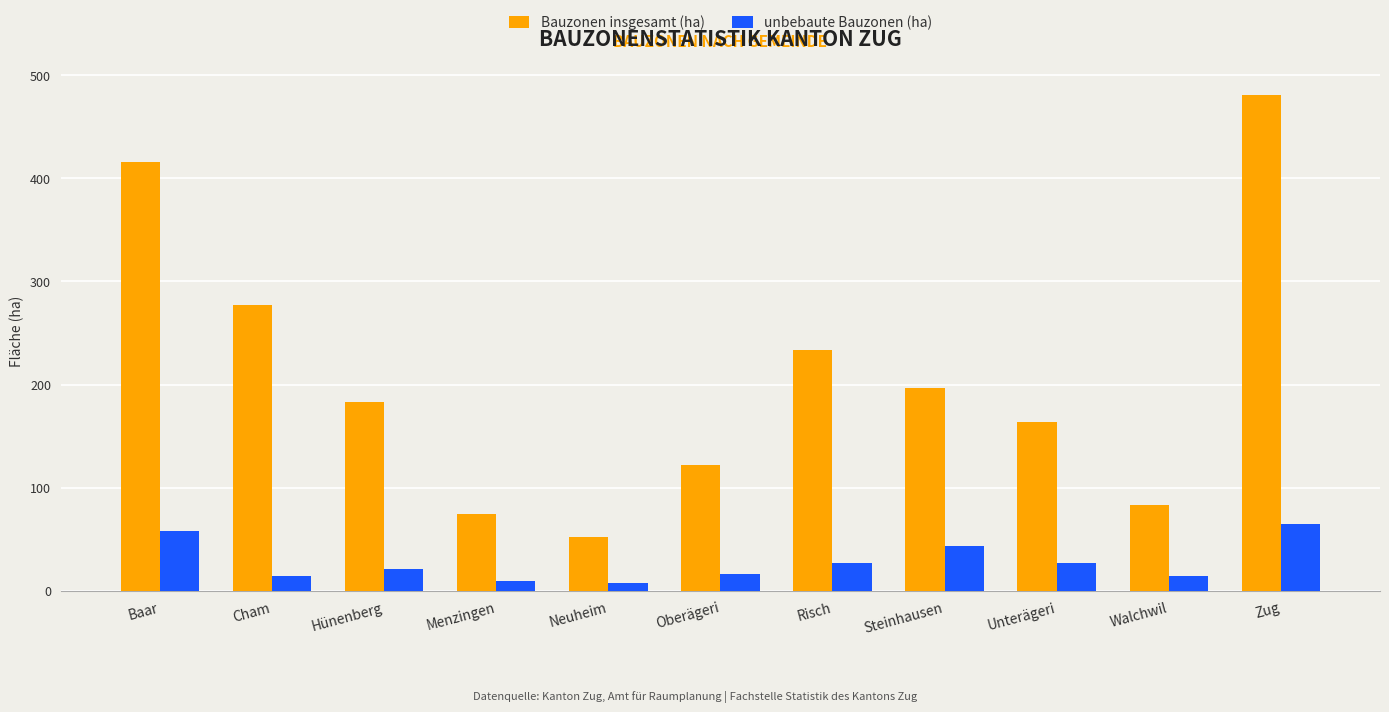

At how many categories does at least one series exceed 186?

5